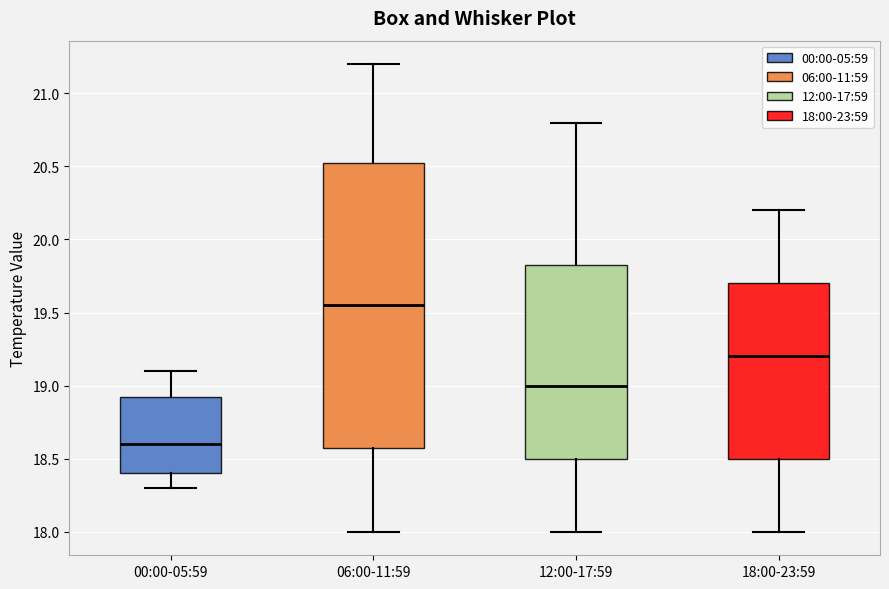

Which box is the tallest, from its lower edge to its upper edge?

06:00-11:59